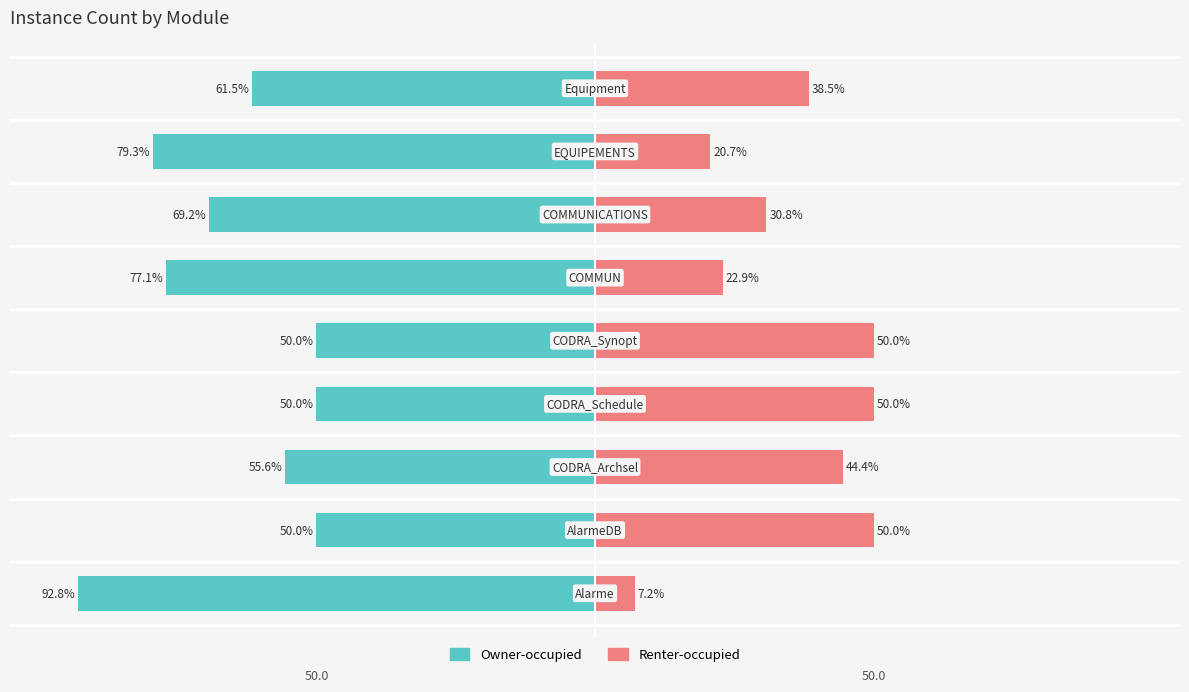

Reading left to right, what are all the values shown in this chart?

Owner-occupied: -92.8	-50.0	-55.6	-50.0	-50.0	-77.1	-69.2	-79.3	-61.5
Renter-occupied: 7.2	50.0	44.4	50.0	50.0	22.9	30.8	20.7	38.5